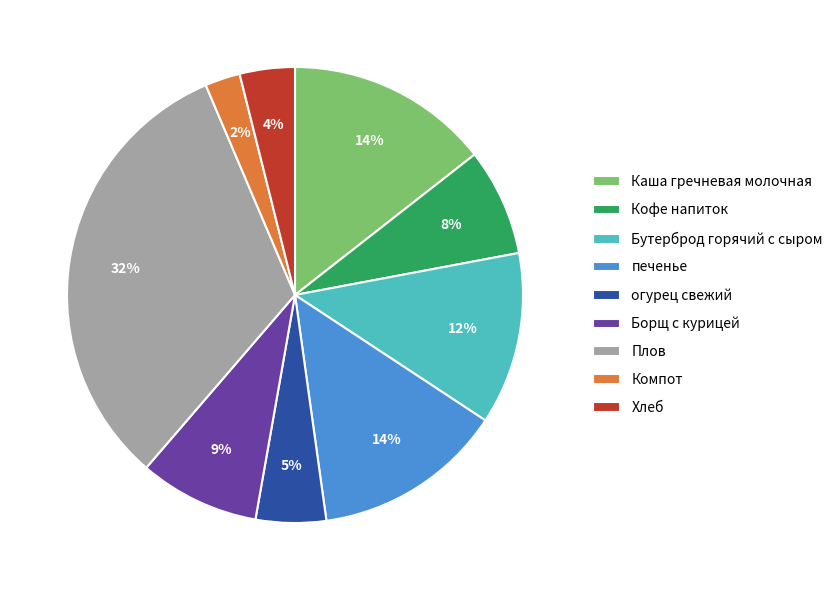

To the nearest percent, what is the combined percentage of Компот and Хлеб?

6%